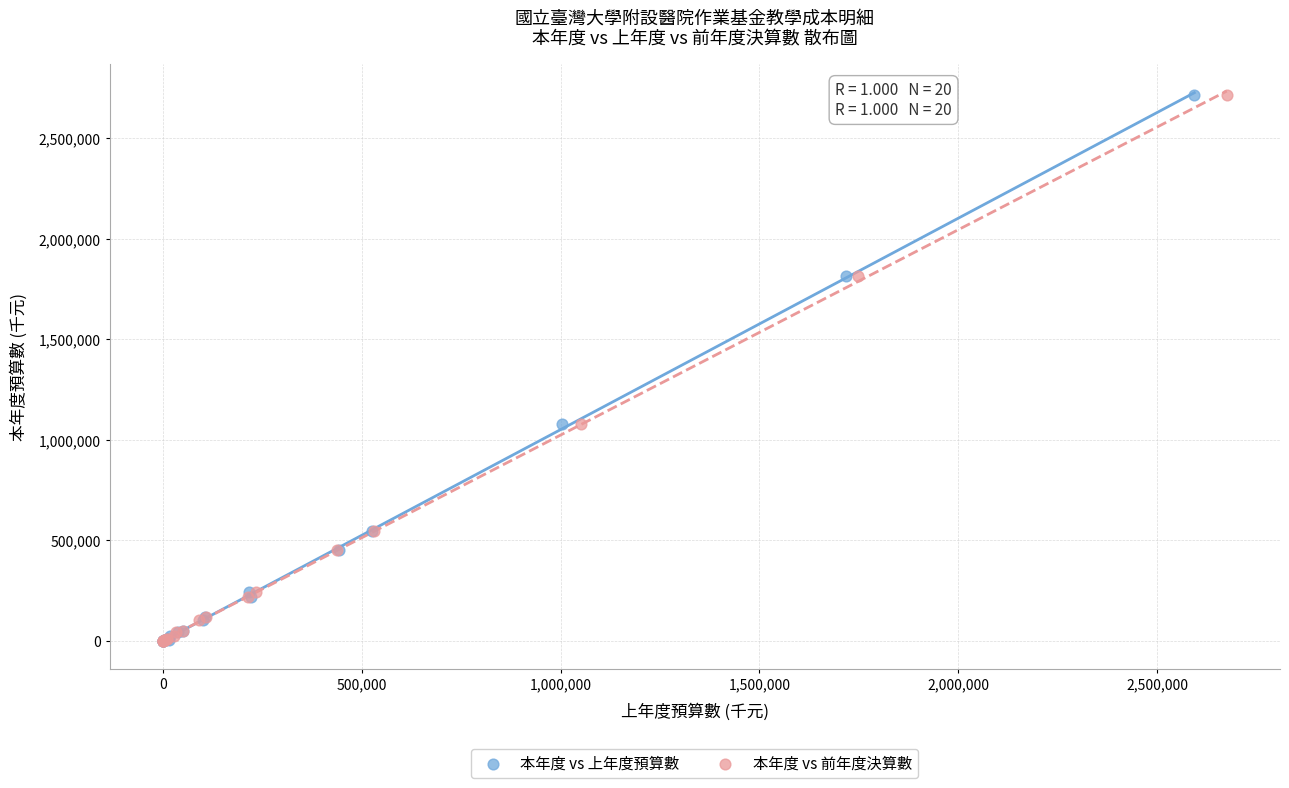

What are all the series names shown in the legend?

本年度 vs 上年度預算數, 本年度 vs 前年度決算數